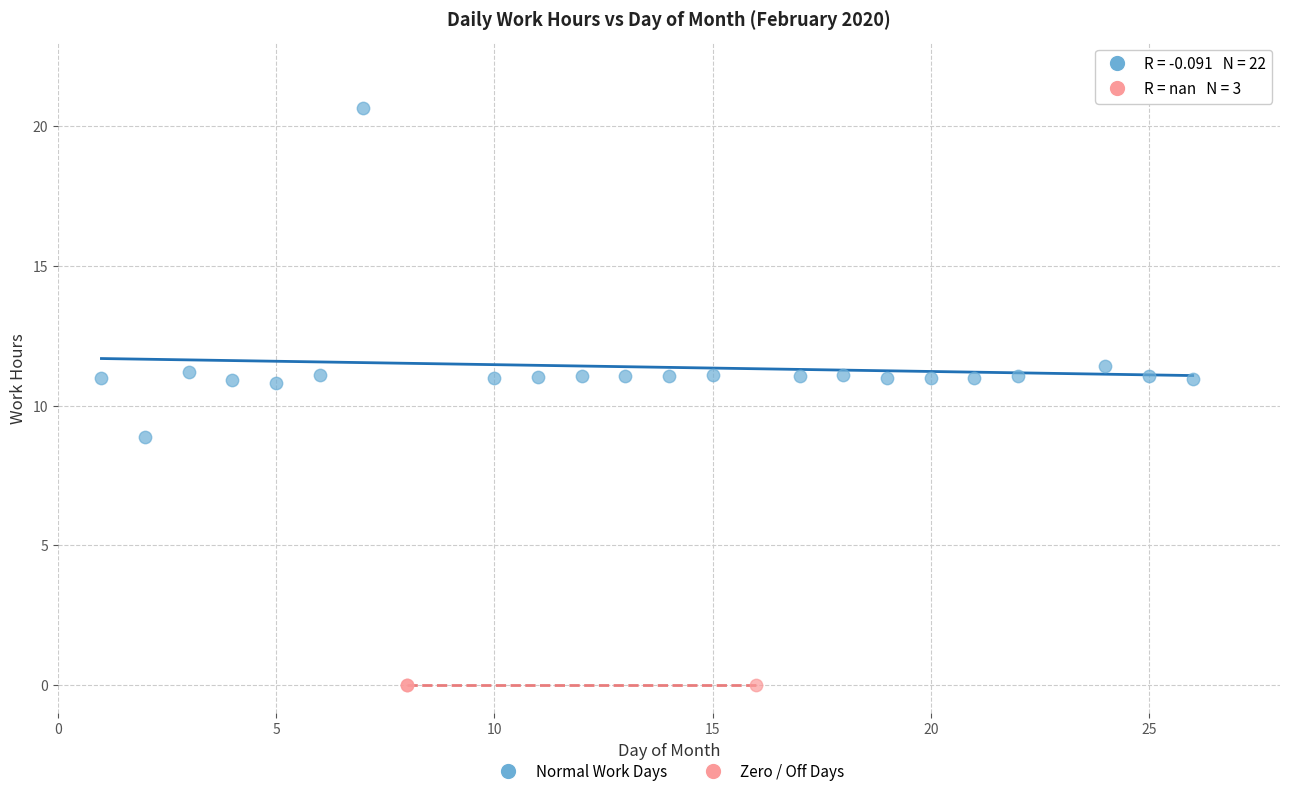

Which series reaches the minimum Y coordinate?

Zero / Off Days